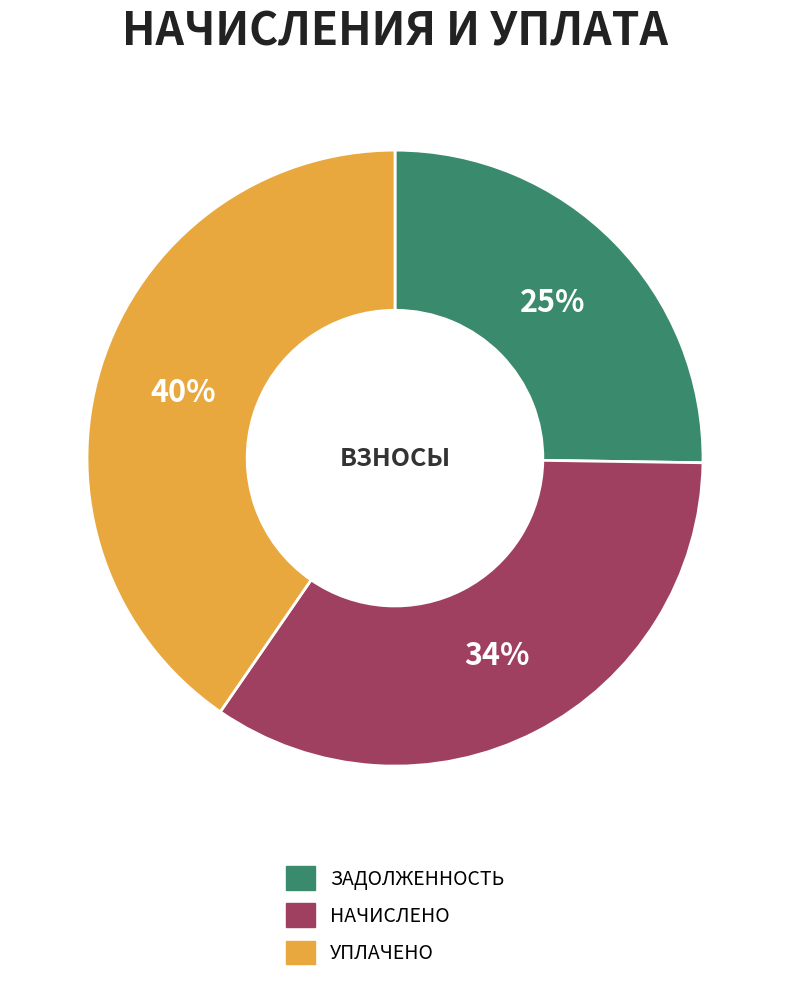

To the nearest percent, what is the difference between the largest and smallest slice percentages?

15%